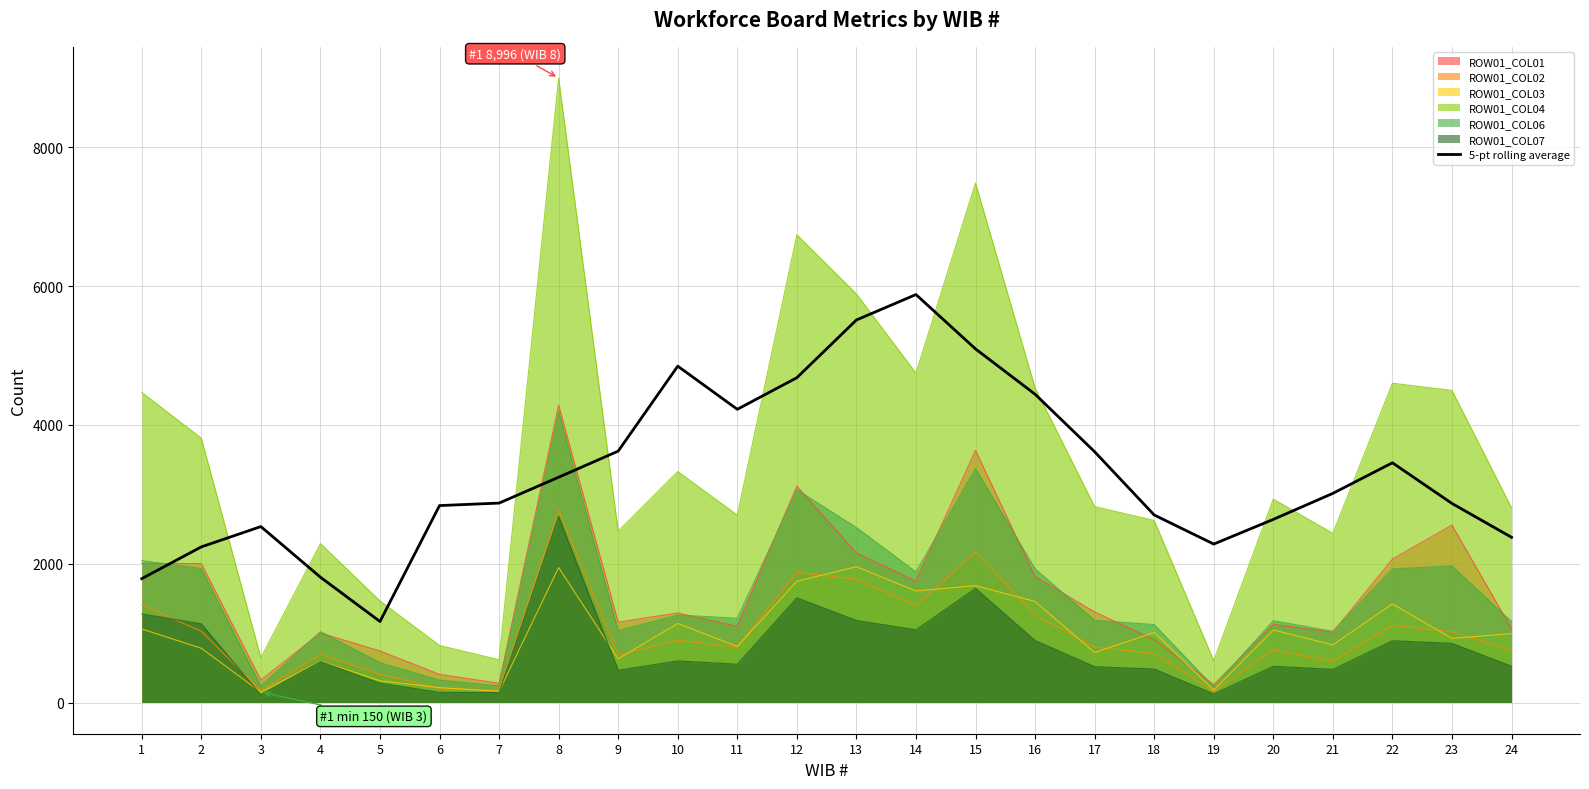

What is the value of the 4th point from the left?

1805.2